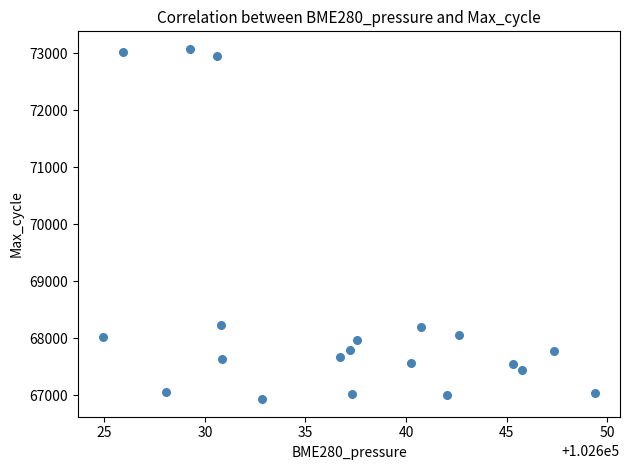

What is the range of Y values (max minus min)?

6149